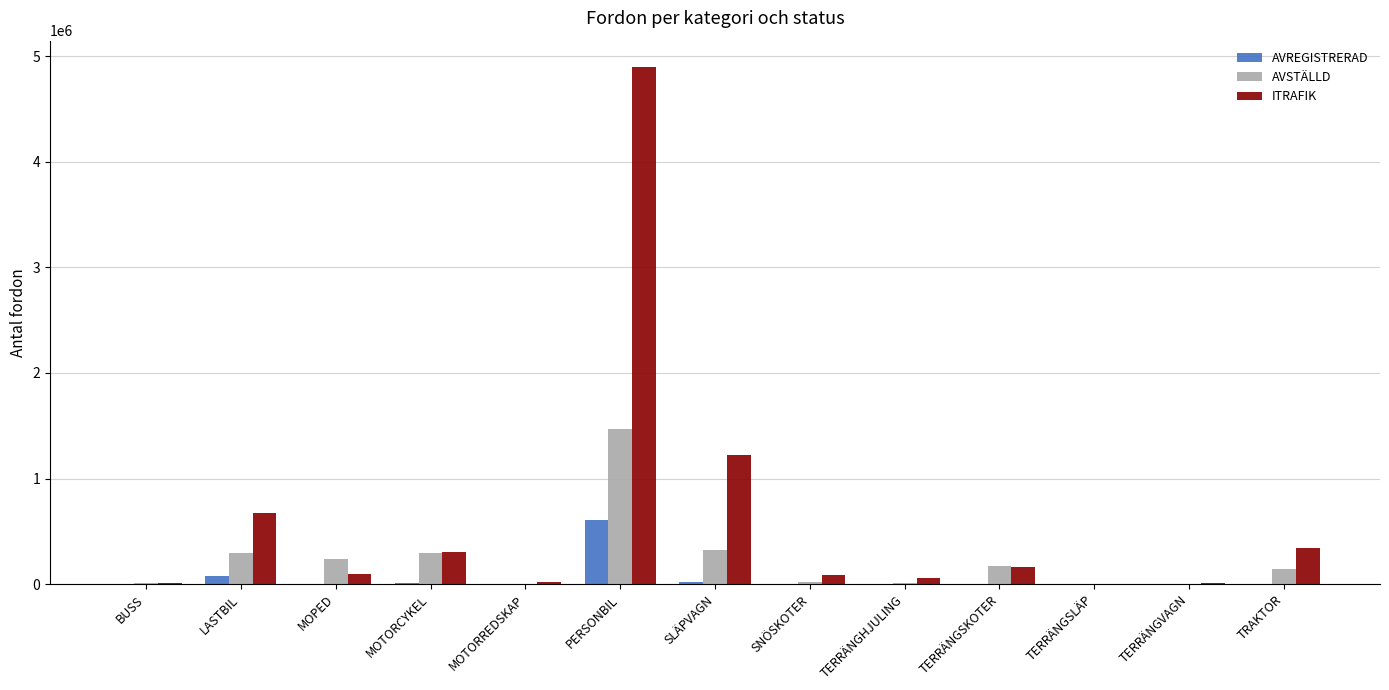

What is the difference between the ITRAFIK values at SLÄPVAGN and PERSONBIL?

3683352